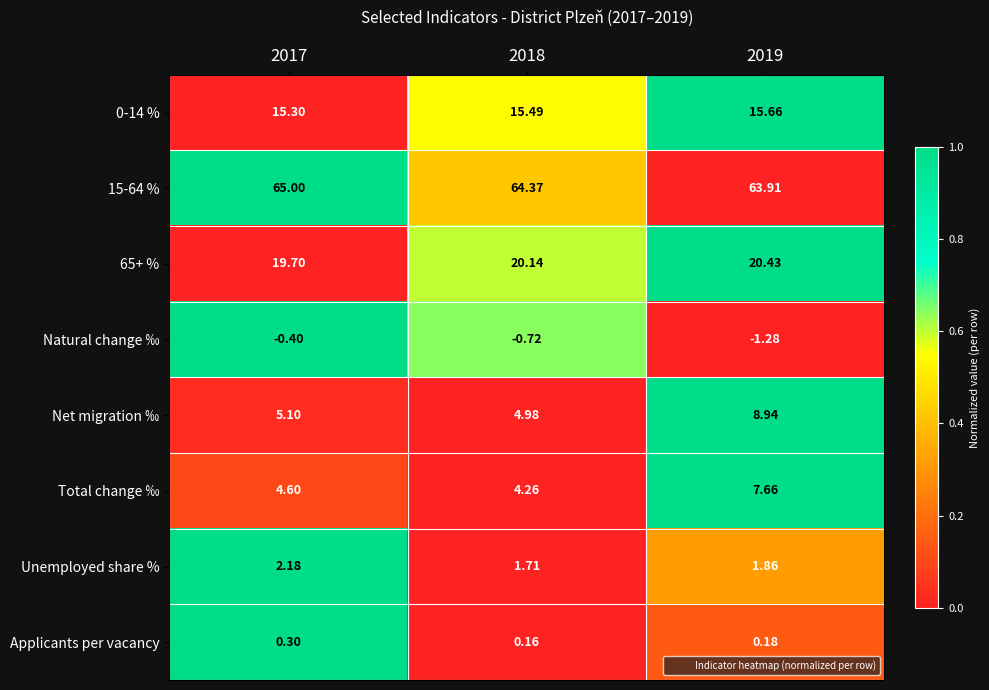

Which series has the largest range (max minus min)?

Net migration ‰